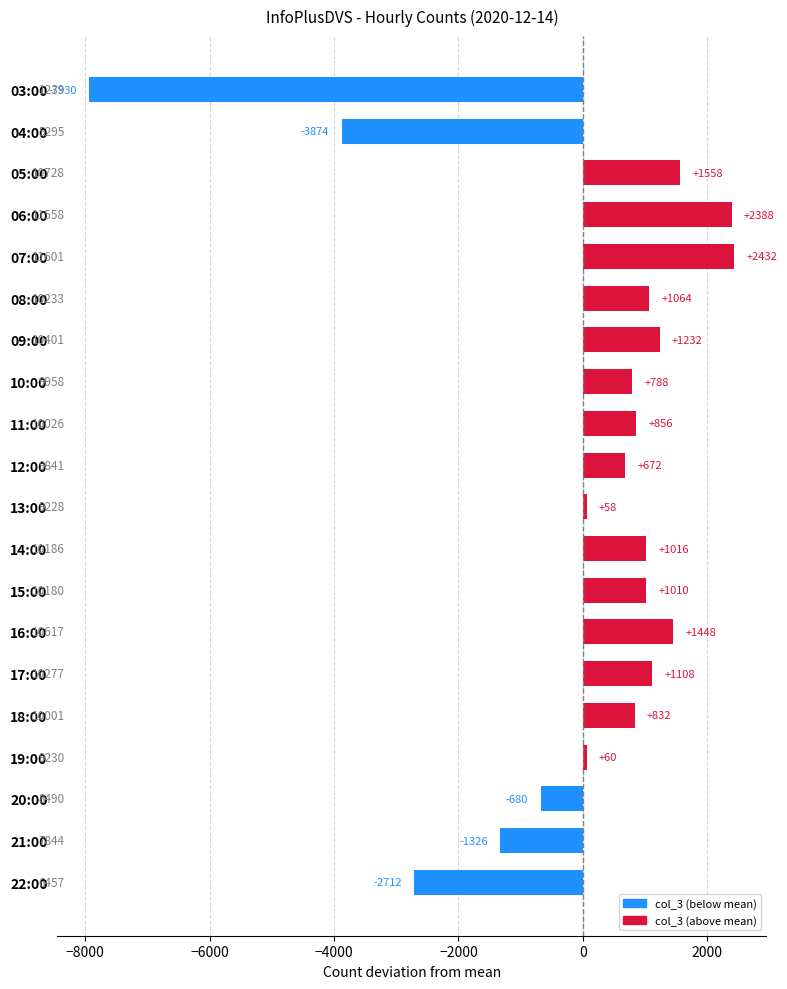

Are the bars horizontal?

Yes